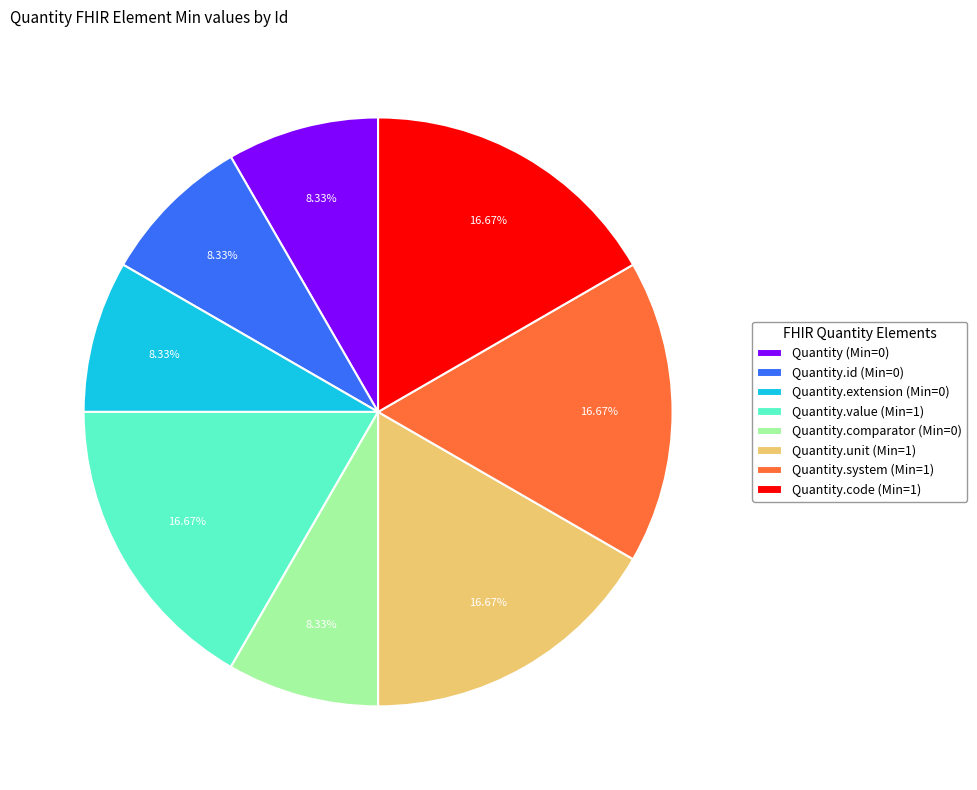

Approximately how many times larger is the value at Quantity (Min=0) compared to Quantity.comparator (Min=0)?

1.0